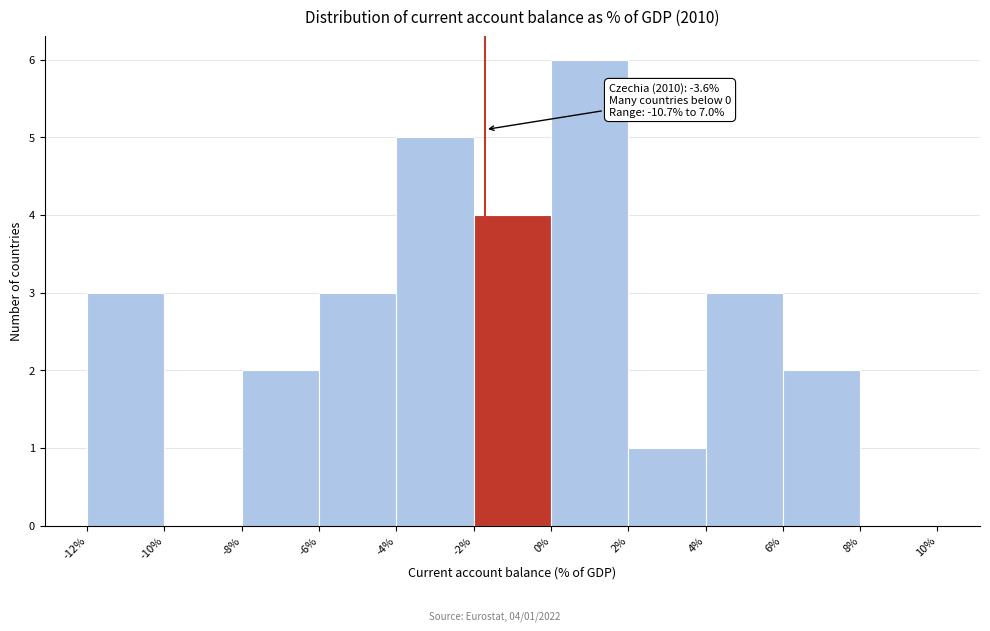

Which range on the x-axis has the tallest bar?

0% to 2%